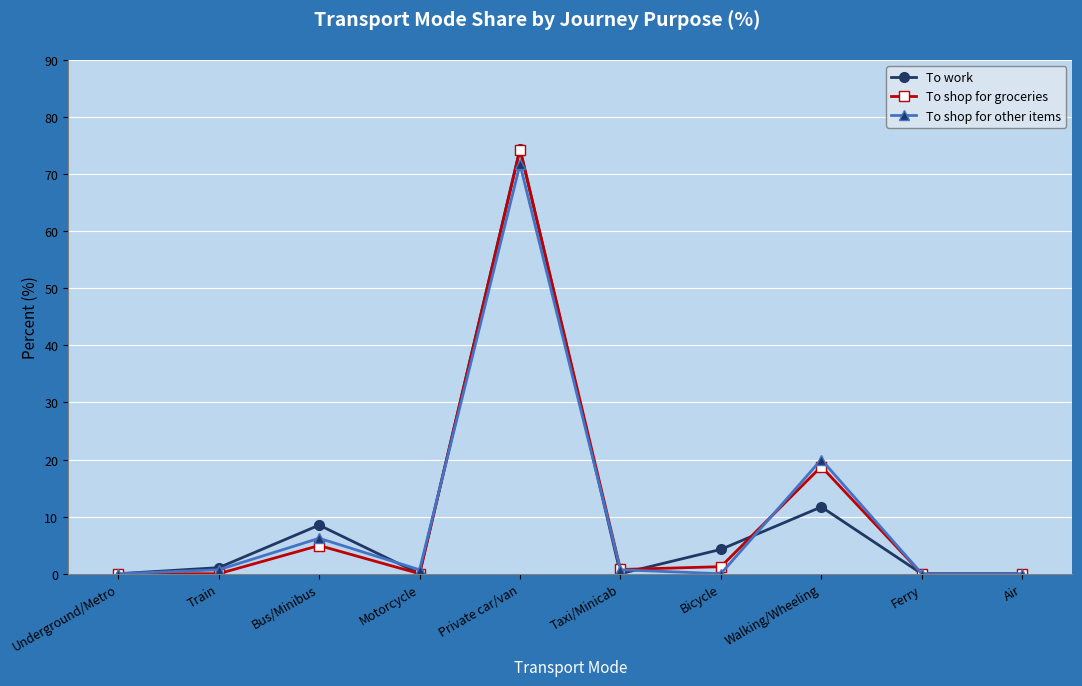

In To work, how many points are higher than both neighbors (excluding endpoints)?

3